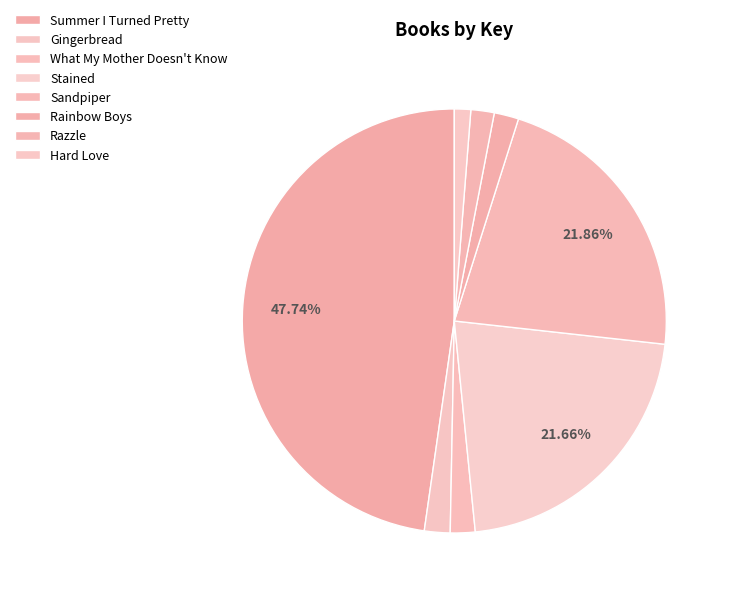

What is the total percentage of Razzle and Hard Love?

3.0%